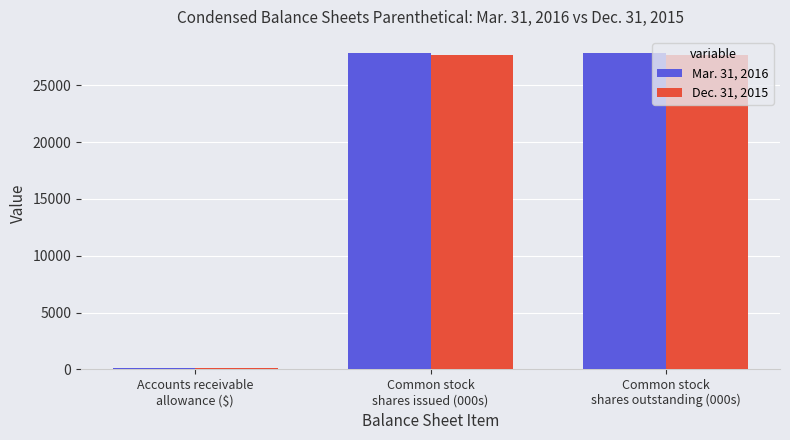

What is the greatest value displayed?

27858.3